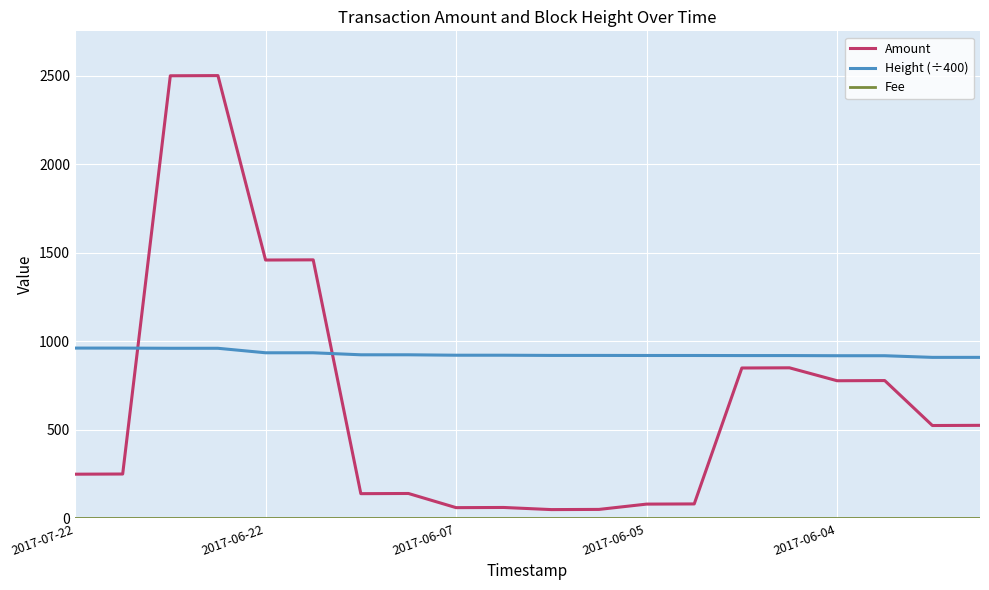

Which series has the widest spread of values?

Amount